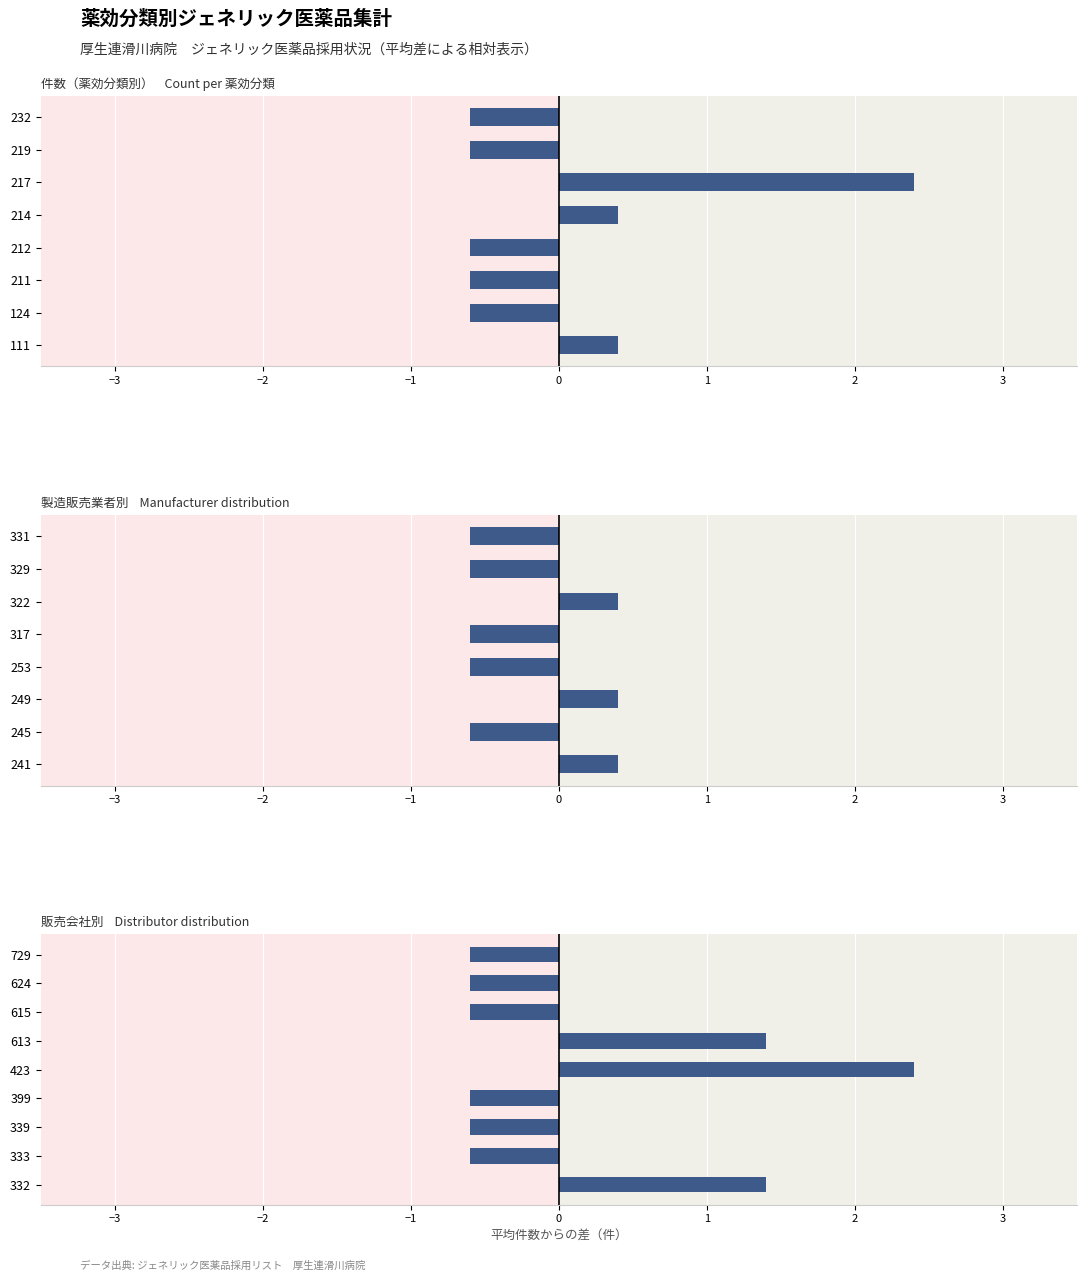

What is the value of the 3rd bar from the left?

-0.6